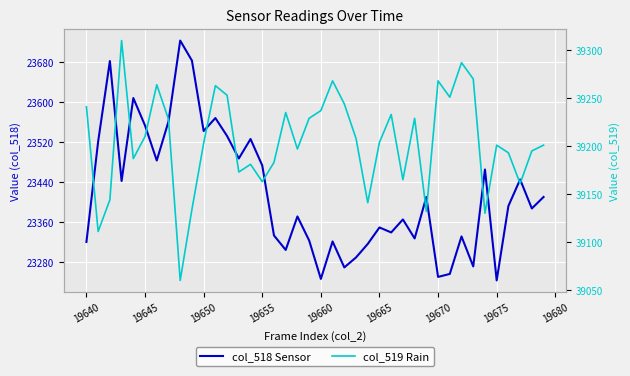

What is the sum of all col_519 Rain values?

1568187